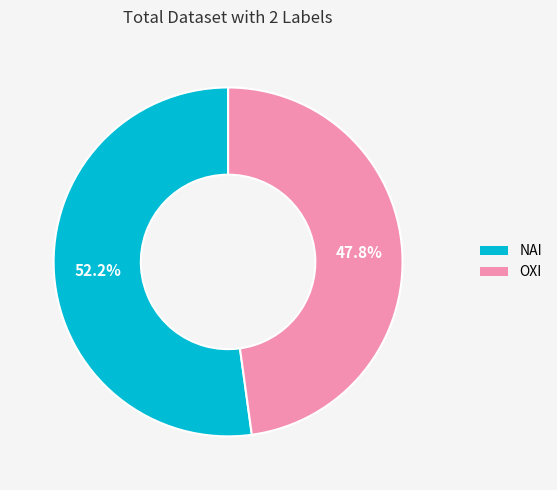

To the nearest percent, what percentage of the pie is OXI?

48%